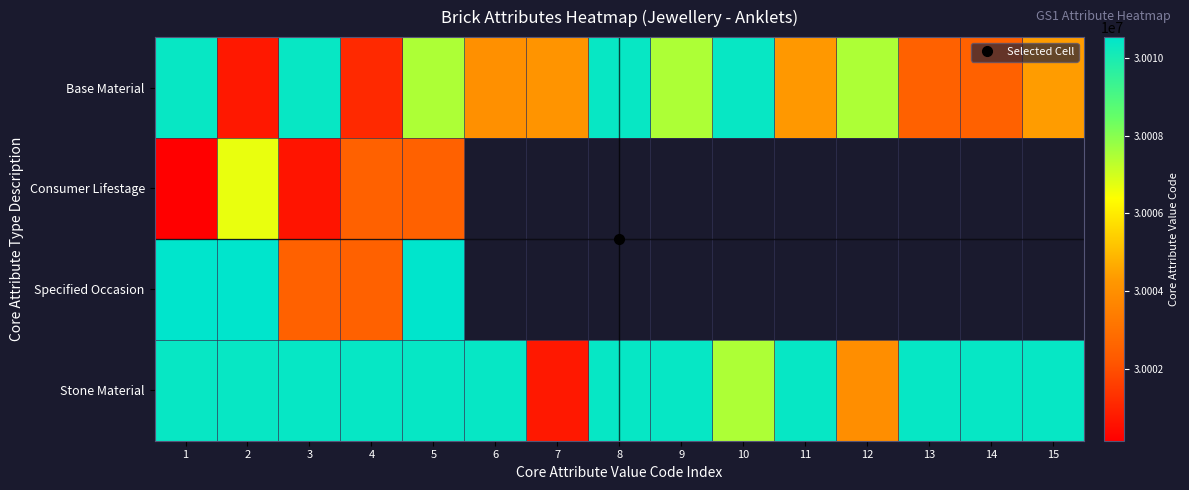

Which series has the largest total across all categories?

Stone Material